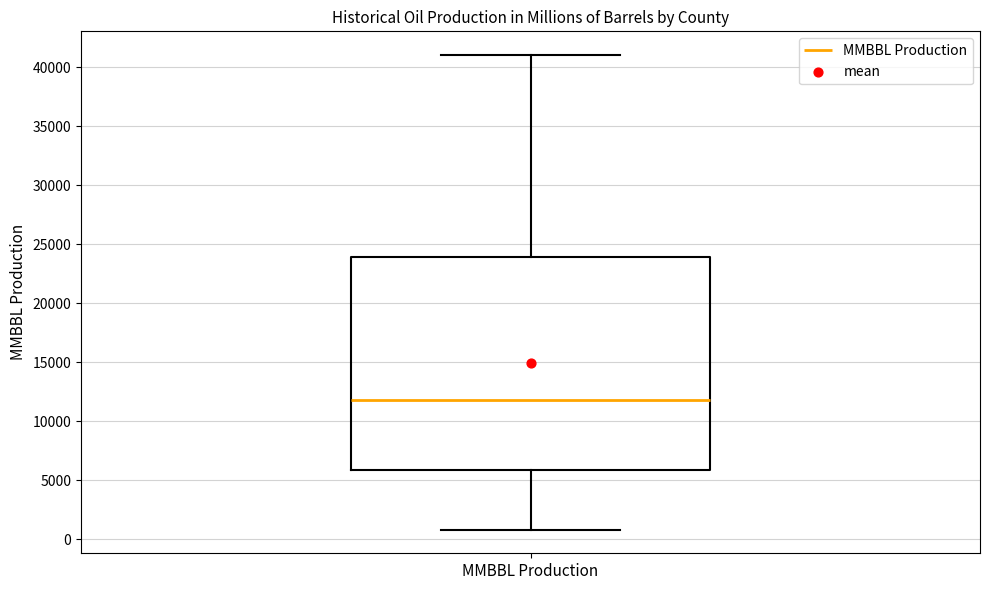

Where does the upper whisker of the box for MMBBL Production end on the y-axis? The values are not printed on the chart, so give them approximately, as read against the axis.

41000